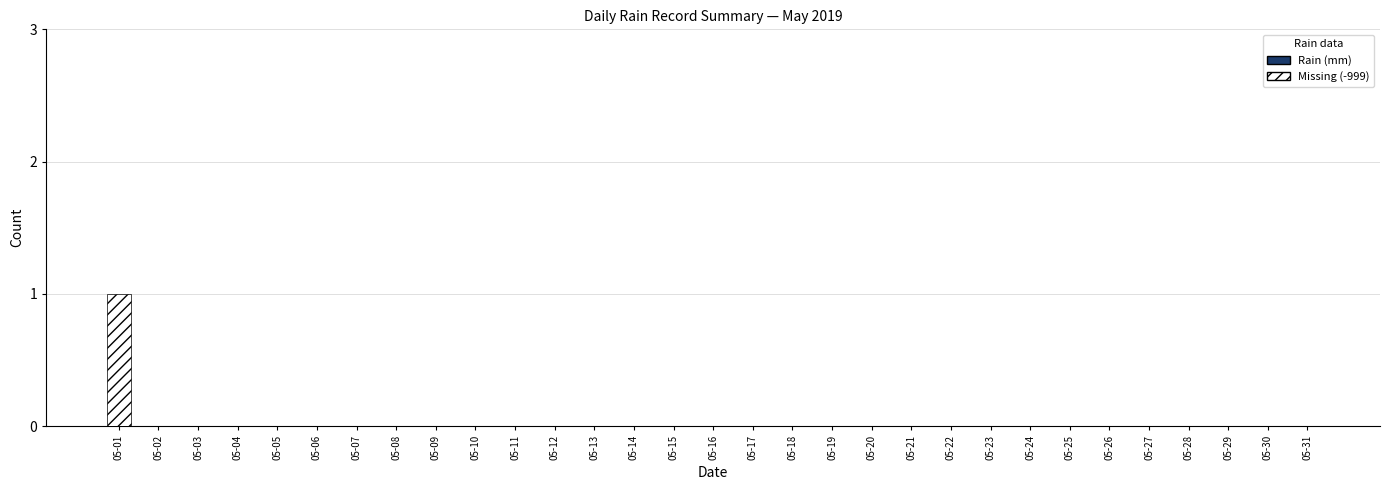

The chart shows a value of 0 at 05-12. True or false?

True